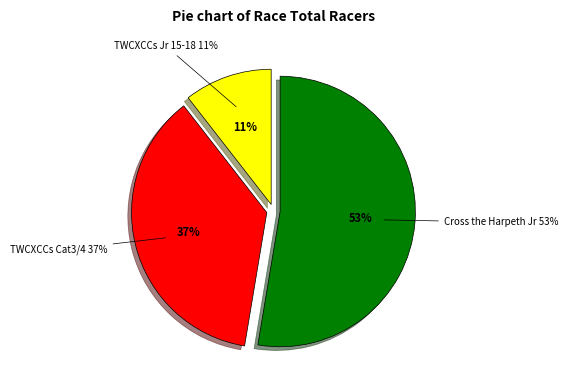

What portion of the pie excludes TWCXCCs (Men Cat3/4)?

63.2%